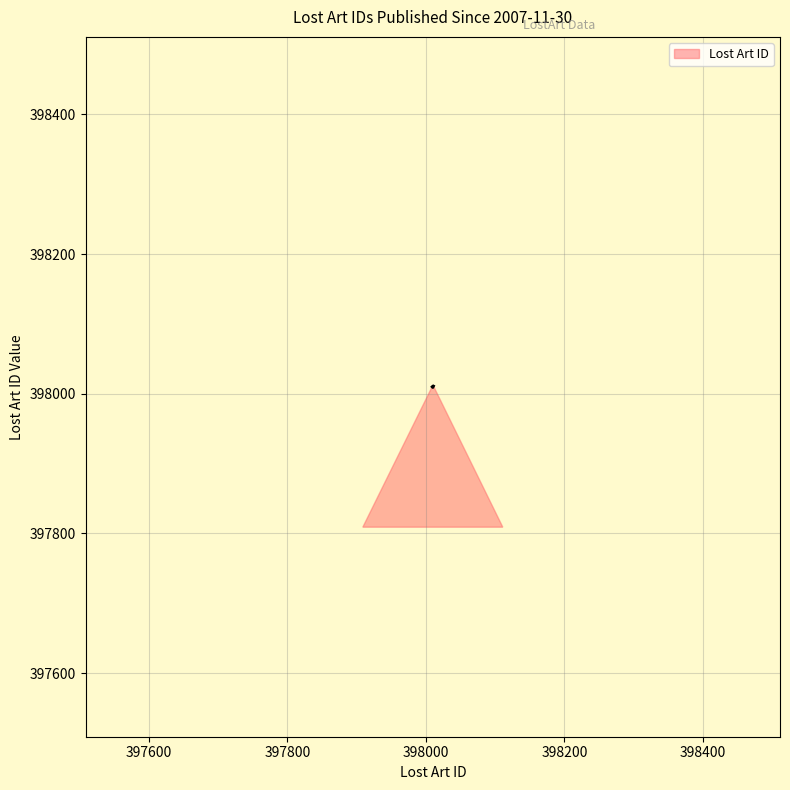

What is the difference between the second highest and minimum values?

1